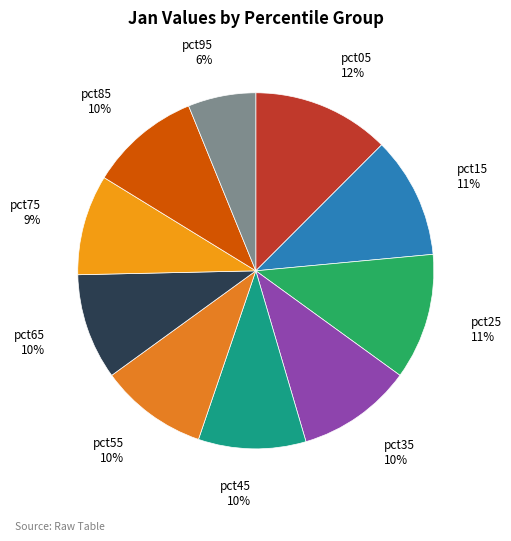

How many segments does this pie chart have?

10